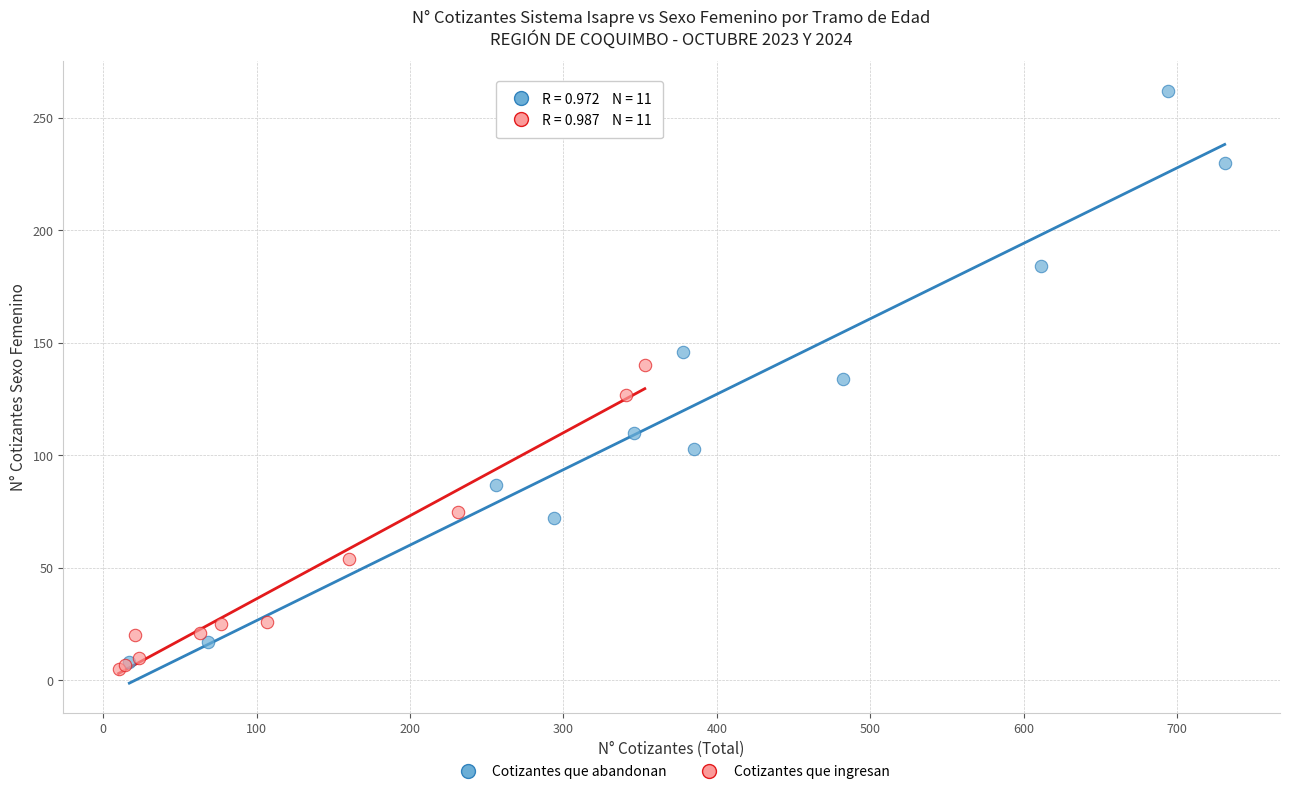

Which series reaches the maximum Y coordinate?

Cotizantes que abandonan